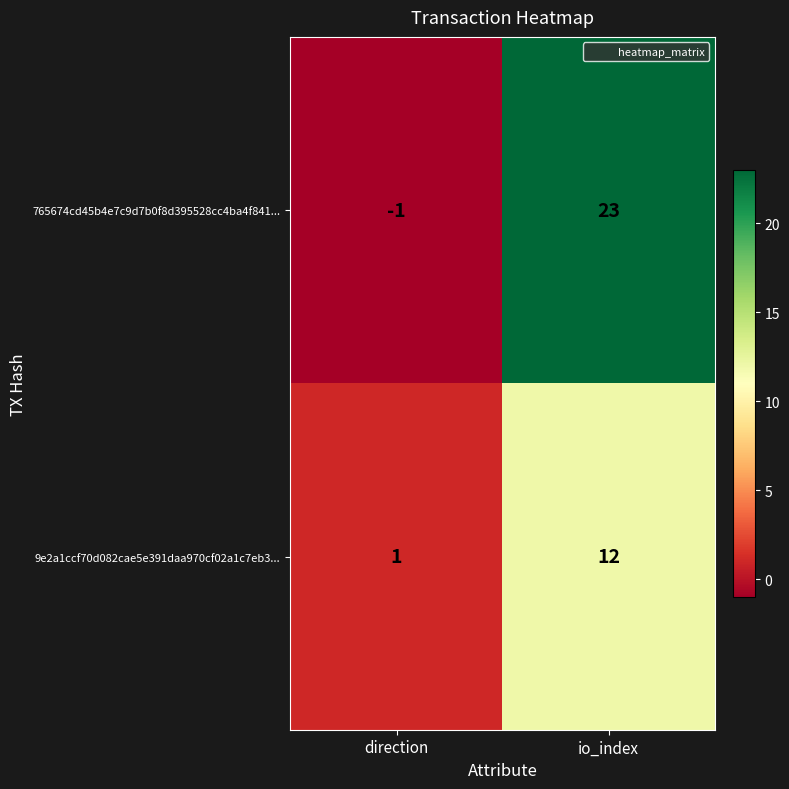

Which series has the largest total across all categories?

765674cd45b4e7c9d7b0f8d395528cc4ba4f841...